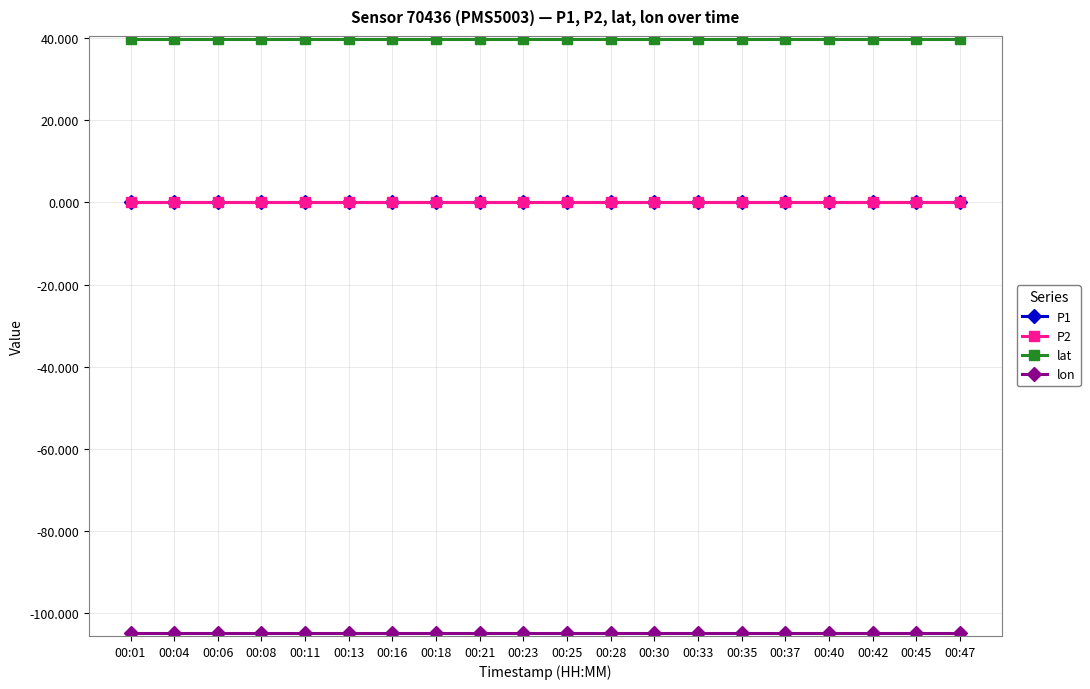

Reading left to right, extract all data points from this chart.

P1: 00:01=0.0	00:04=0.0	00:06=0.0	00:08=0.0	00:11=0.0	00:13=0.0	00:16=0.0	00:18=0.0	00:21=0.0	00:23=0.0	00:25=0.0	00:28=0.0	00:30=0.0	00:33=0.0	00:35=0.0	00:37=0.0	00:40=0.0	00:42=0.0	00:45=0.0	00:47=0.0
P2: 00:01=0.0	00:04=0.0	00:06=0.0	00:08=0.0	00:11=0.0	00:13=0.0	00:16=0.0	00:18=0.0	00:21=0.0	00:23=0.0	00:25=0.0	00:28=0.0	00:30=0.0	00:33=0.0	00:35=0.0	00:37=0.0	00:40=0.0	00:42=0.0	00:45=0.0	00:47=0.0
lat: 00:01=39.8	00:04=39.8	00:06=39.8	00:08=39.8	00:11=39.8	00:13=39.8	00:16=39.8	00:18=39.8	00:21=39.8	00:23=39.8	00:25=39.8	00:28=39.8	00:30=39.8	00:33=39.8	00:35=39.8	00:37=39.8	00:40=39.8	00:42=39.8	00:45=39.8	00:47=39.8
lon: 00:01=-104.9	00:04=-104.9	00:06=-104.9	00:08=-104.9	00:11=-104.9	00:13=-104.9	00:16=-104.9	00:18=-104.9	00:21=-104.9	00:23=-104.9	00:25=-104.9	00:28=-104.9	00:30=-104.9	00:33=-104.9	00:35=-104.9	00:37=-104.9	00:40=-104.9	00:42=-104.9	00:45=-104.9	00:47=-104.9